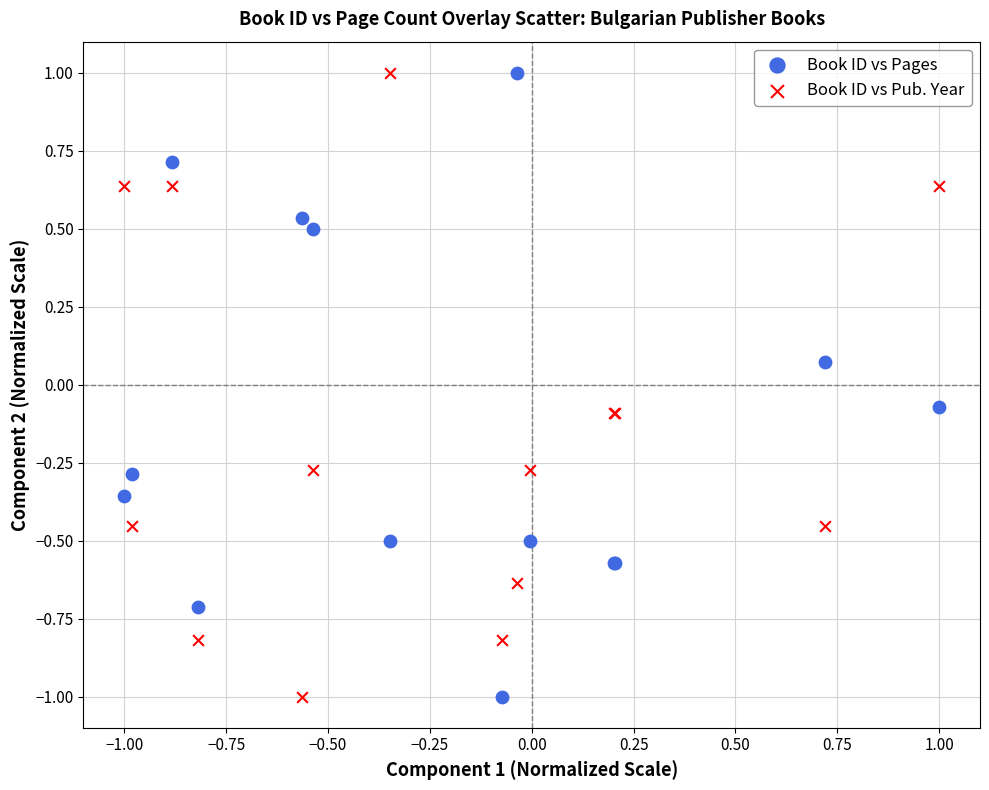

What is the X range (max minus min) for the scatter plot?

2.0